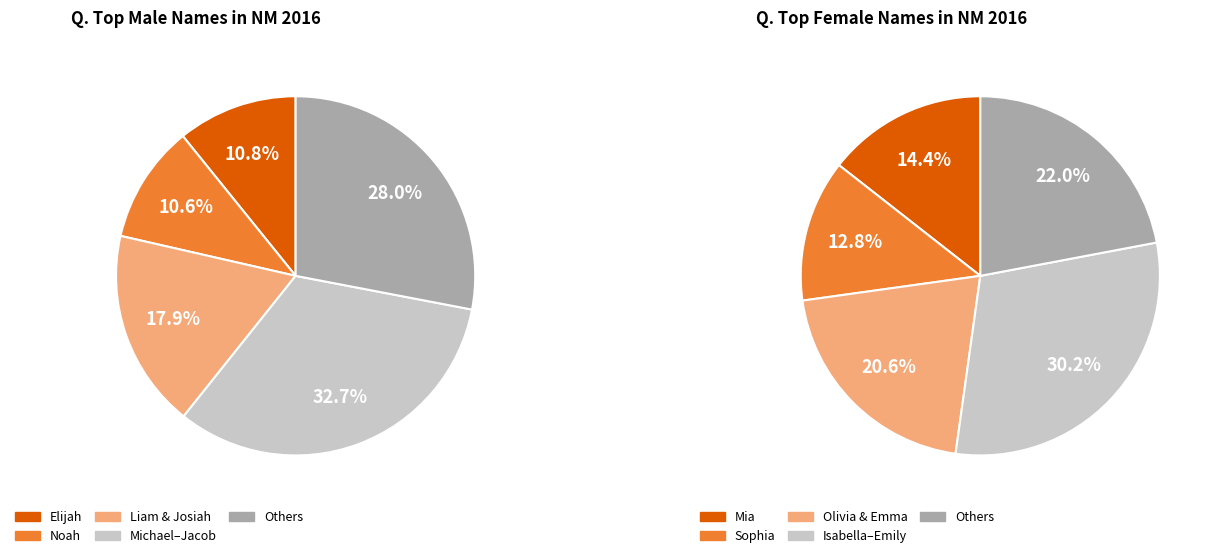

True or false: 10 accounts for 1% of the total.

False